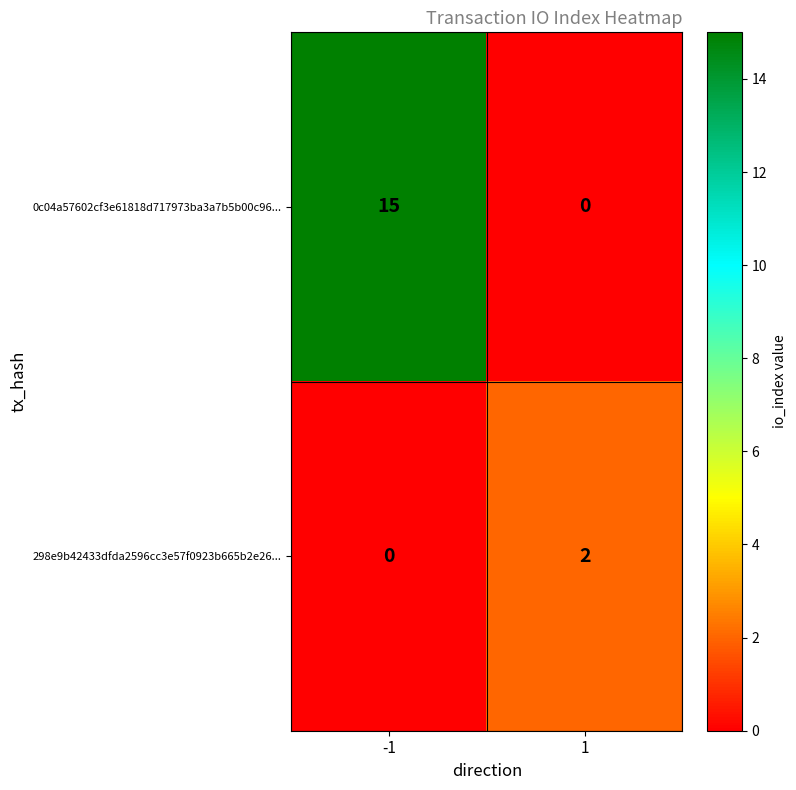

How many distinct data groups are displayed?

2